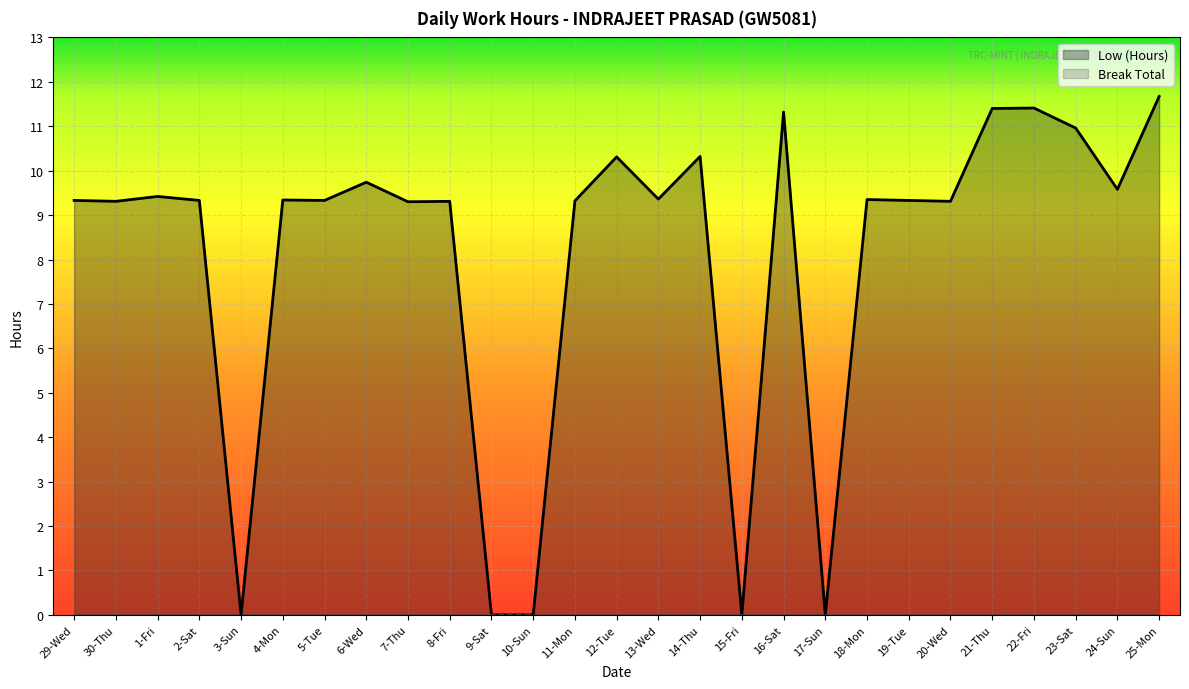

Is it true that the value at 2-Sat is 9.3?

True